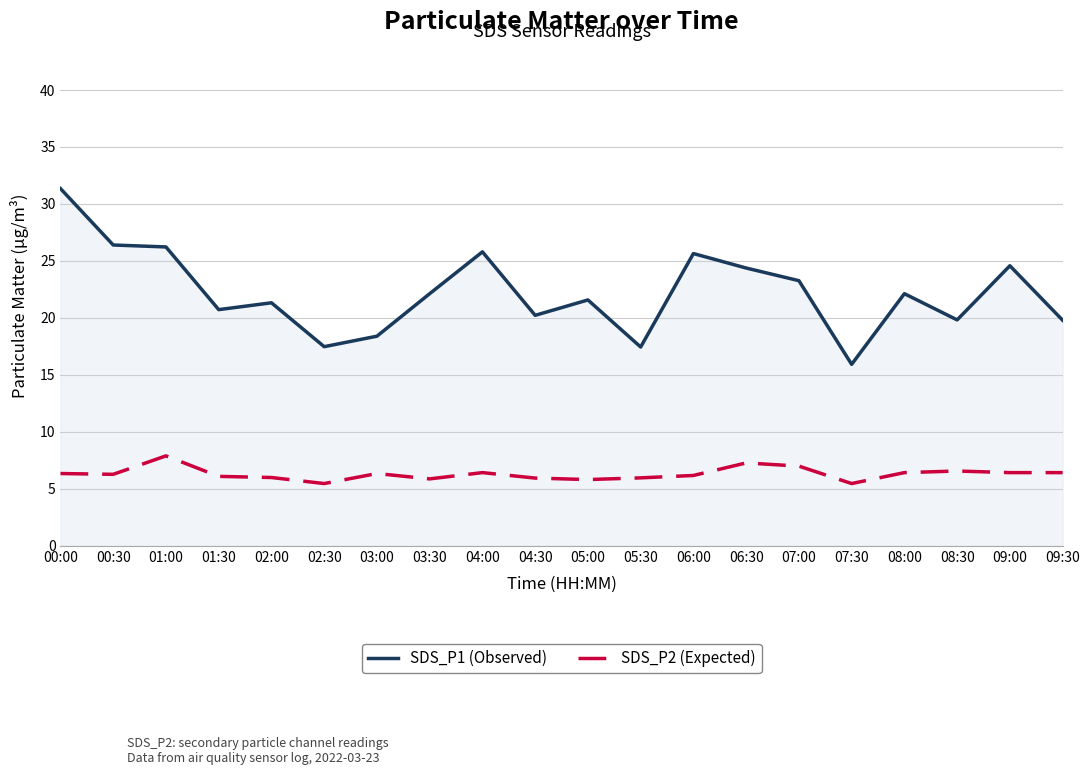

How many distinct data groups are displayed?

2